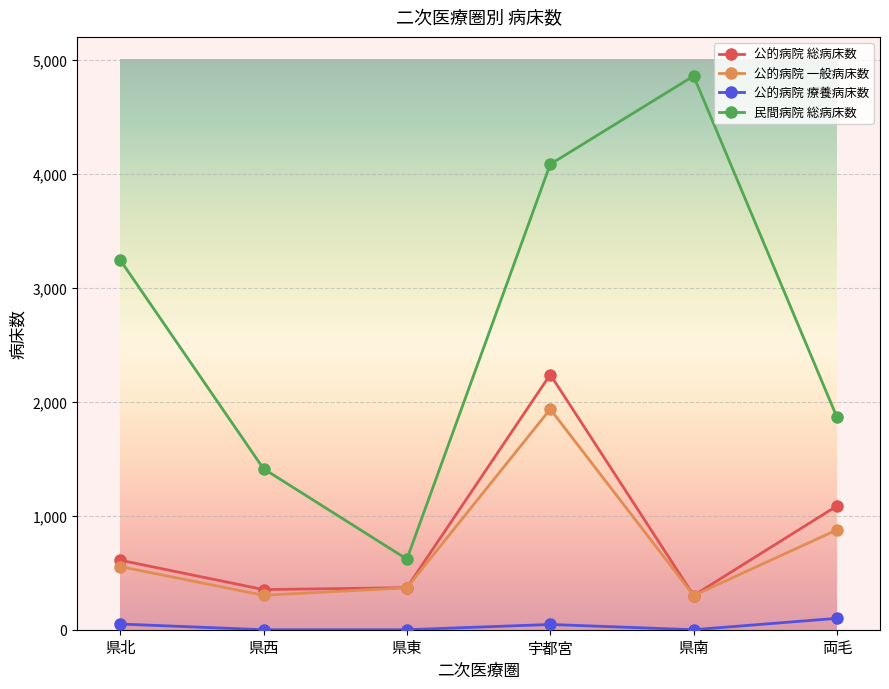

Where is 民間病院 総病床数 nearest to the value 2738?

県北